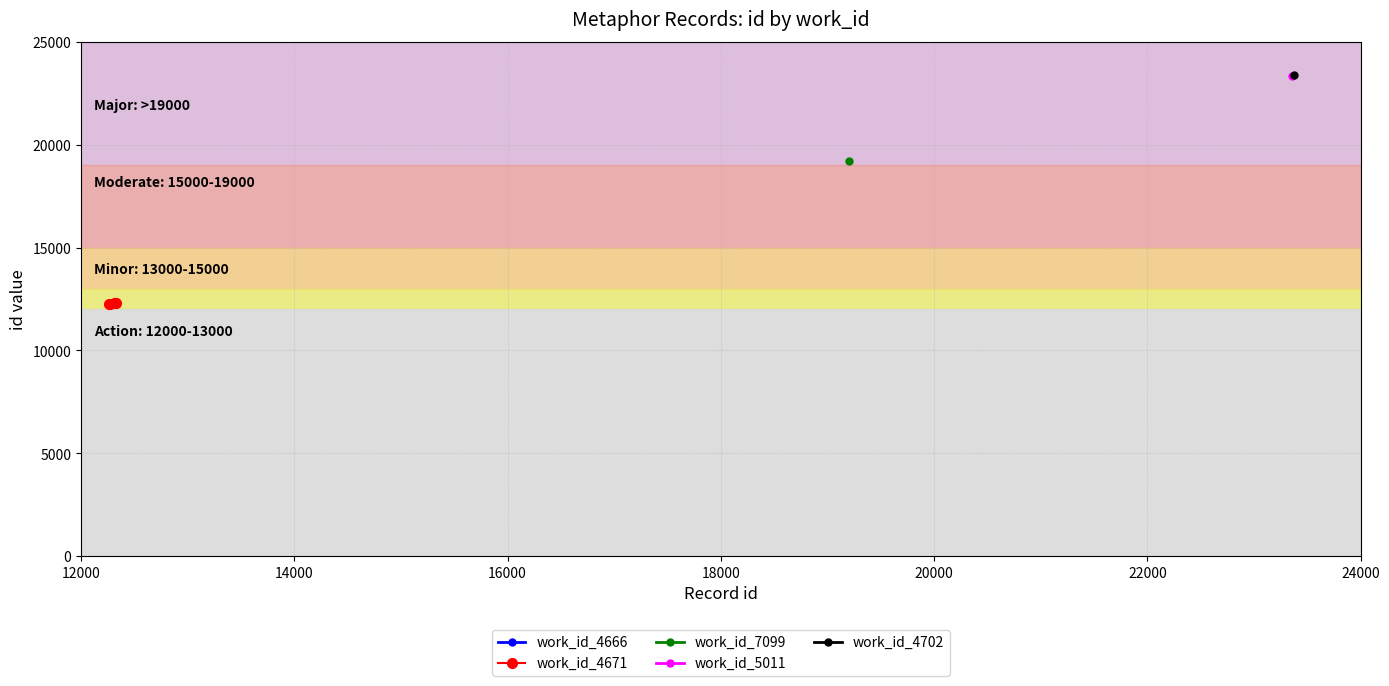

Does the chart have visible grid lines?

Yes